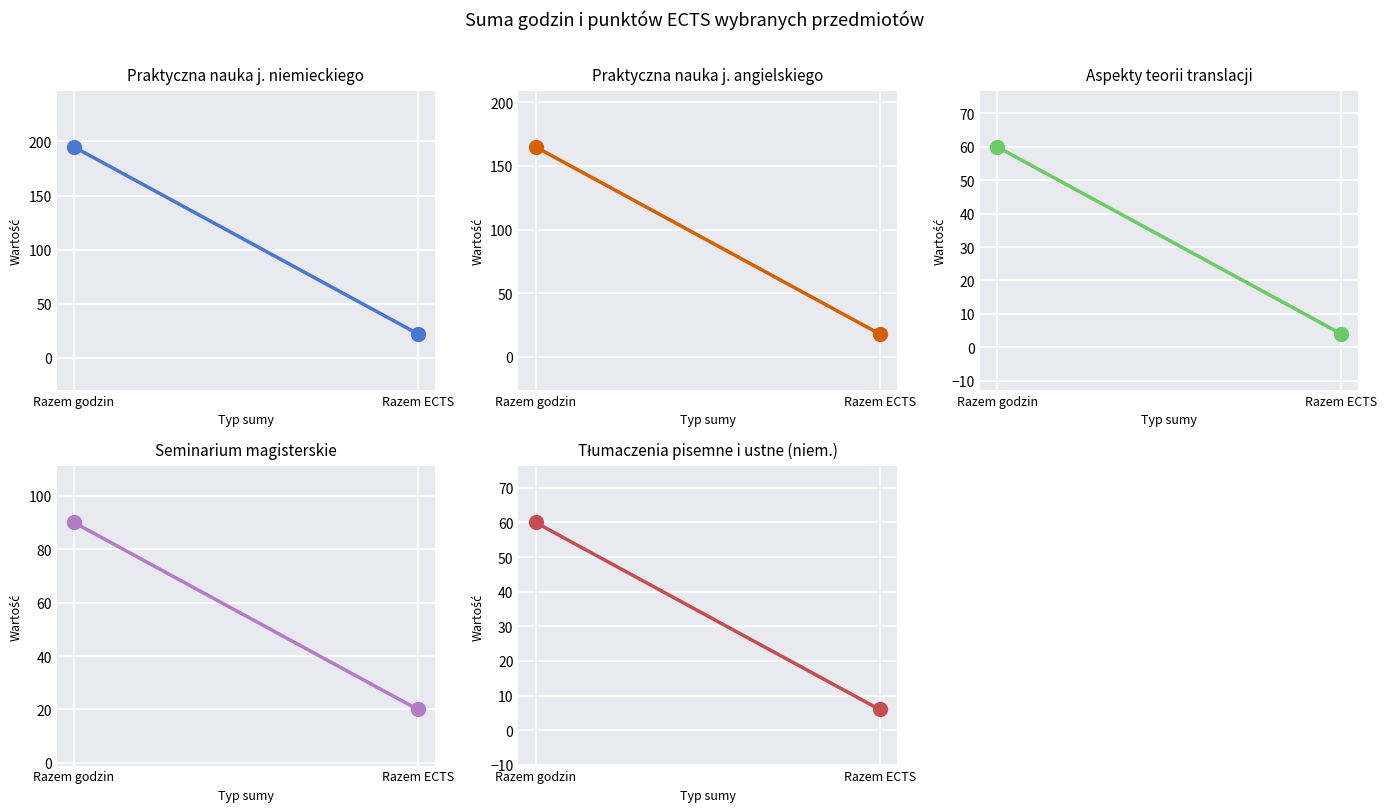

What is the difference between the Seminarium magisterskie values at Razem ECTS and Razem godzin?

70